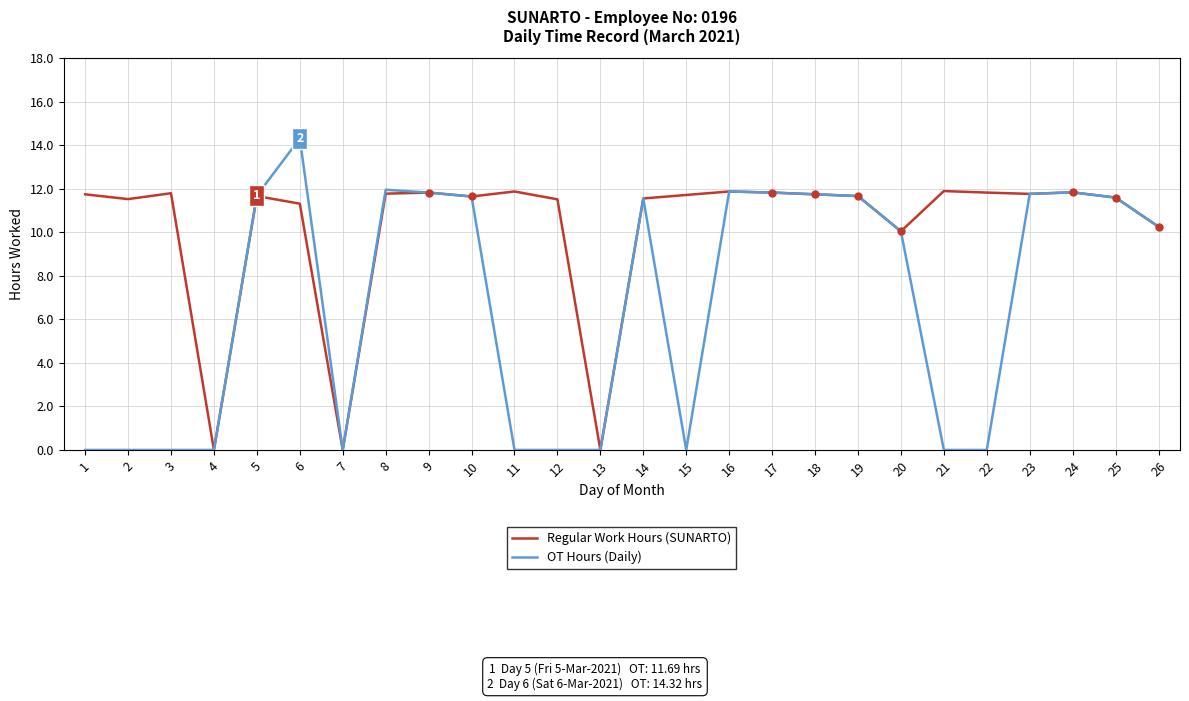

At which label does OT Hours (Daily) first exceed 11?

5